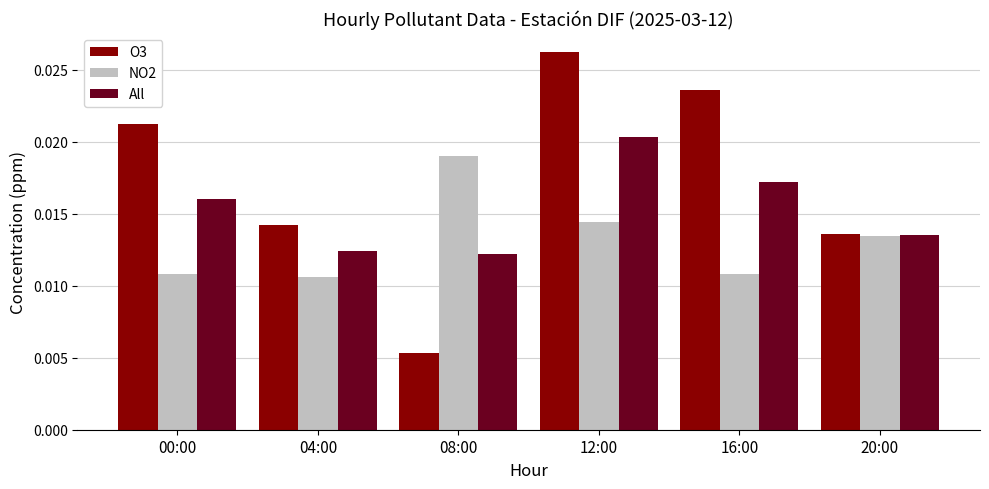

Which series has the largest range (max minus min)?

O3